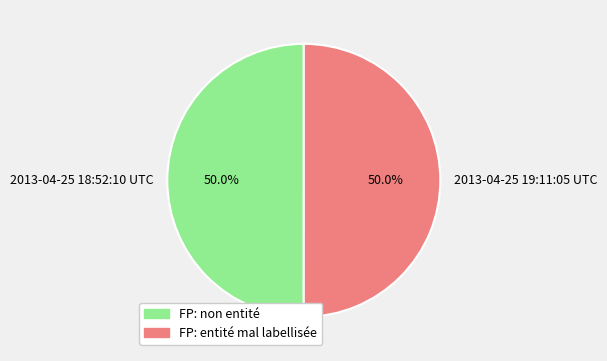

What percentage is NOT represented by 2013-04-25 18:52:10 UTC?

50.0%